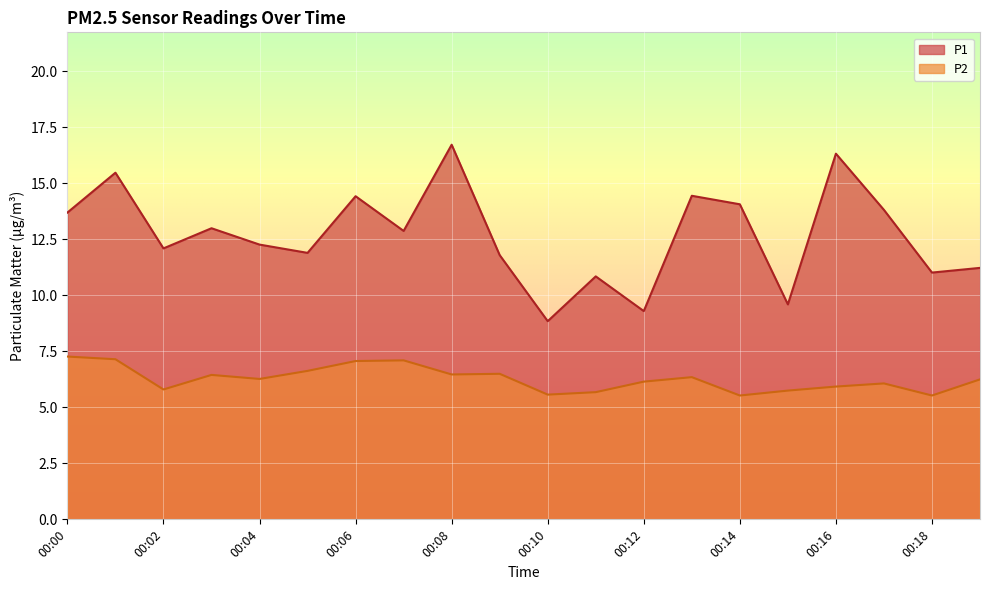

Which has a higher value, 00:11 or 00:02?

00:02